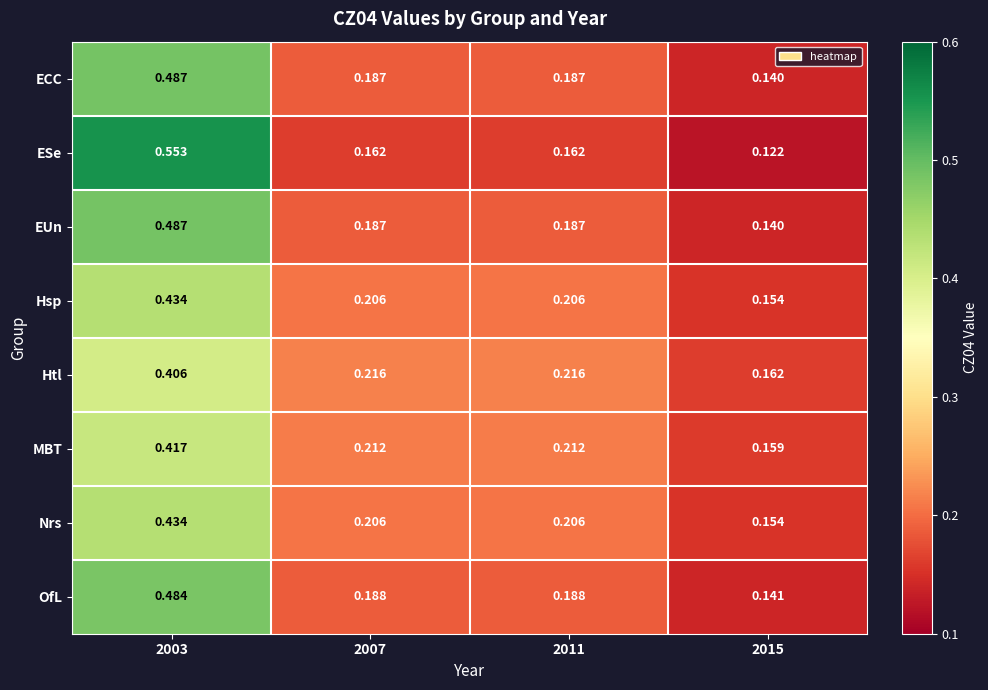

Which series changed the most between 2003 and 2015?

ESe